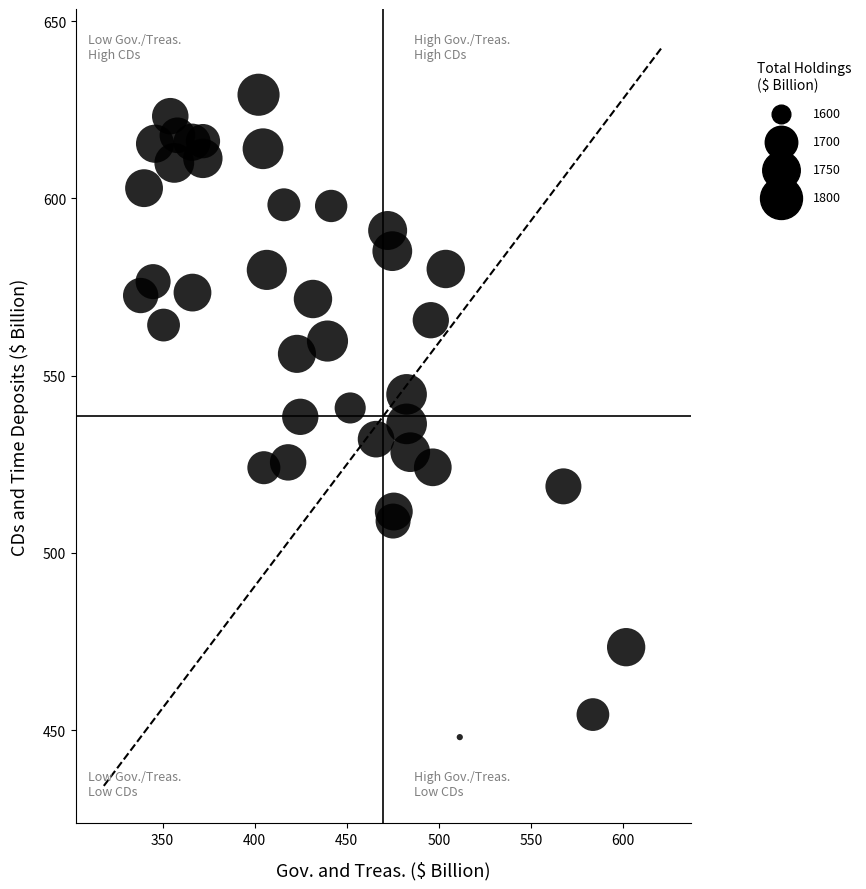

What is the range of Y values (max minus min)?

181.2